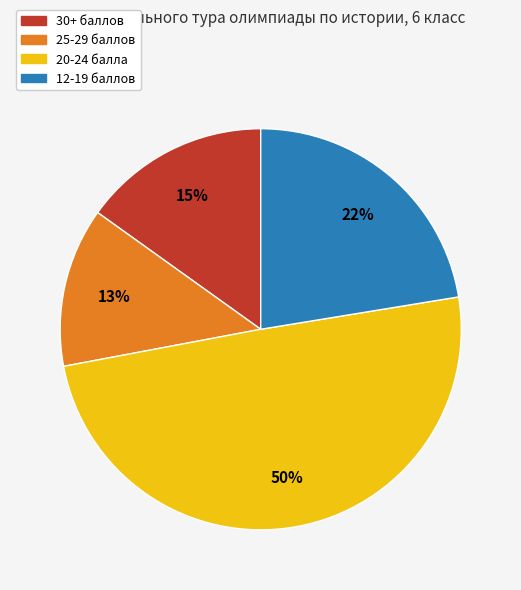

Count the number of slices in the pie.

4